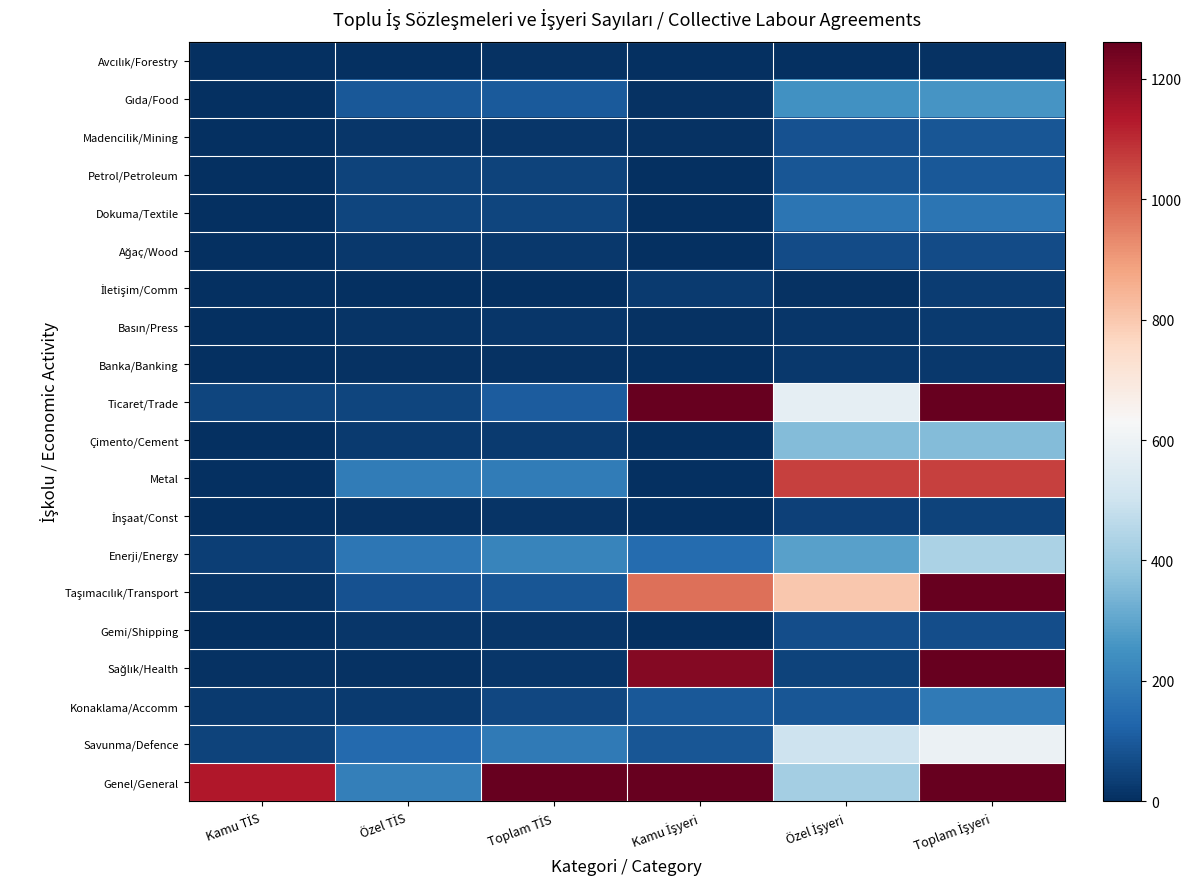

List the series in order of their peak value, highest first.

Genel/General, Ticaret/Trade, Taşımacılık/Transport, Sağlık/Health, Metal, Savunma/Defence, Enerji/Energy, Çimento/Cement, Gıda/Food, Konaklama/Accomm, Dokuma/Textile, Petrol/Petroleum, Madencilik/Mining, Gemi/Shipping, Ağaç/Wood, İnşaat/Const, İletişim/Comm, Basın/Press, Banka/Banking, Avcılık/Forestry